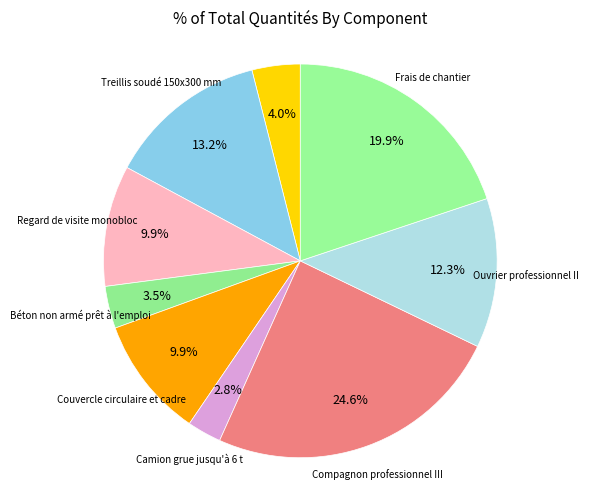

The Couvercle circulaire et cadre slice represents 19% of the pie. True or false?

False